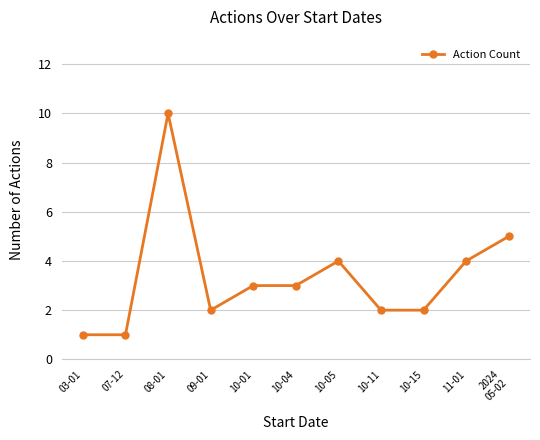

What is the sum of all values?

37